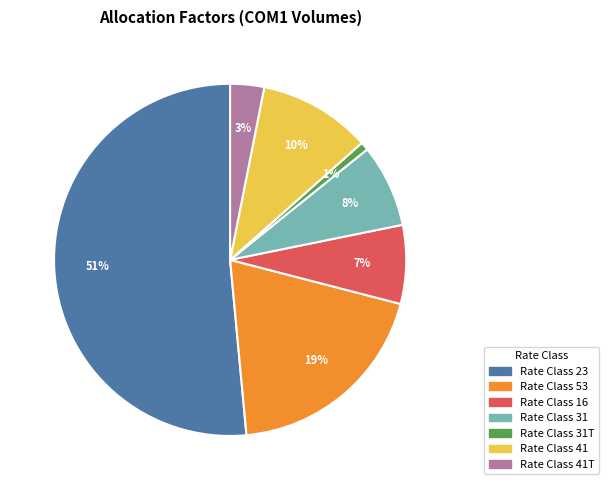

To the nearest percent, what is the average slice percentage?

14%